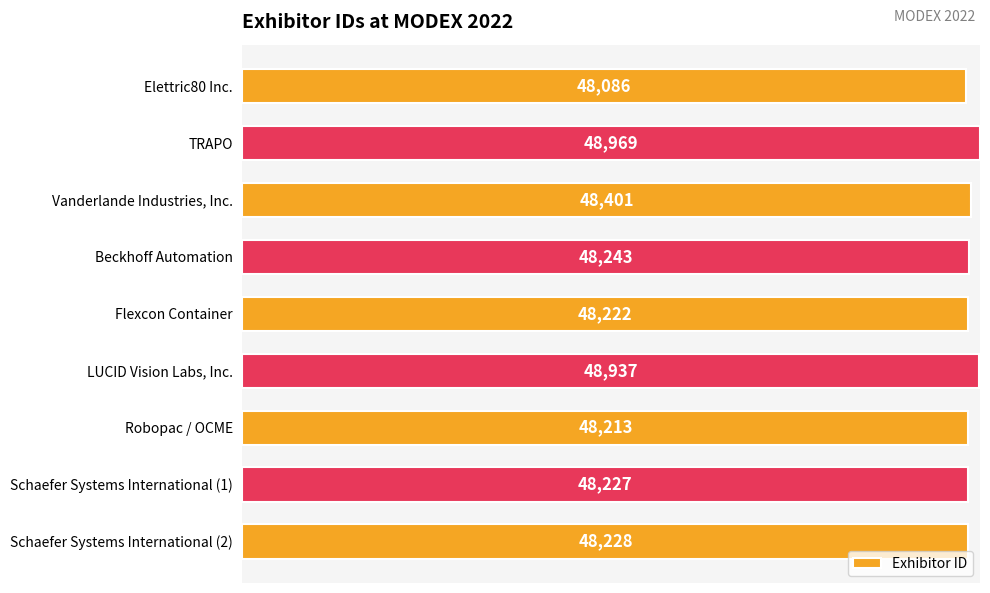

Which has a higher value, Robopac / OCME or TRAPO?

TRAPO